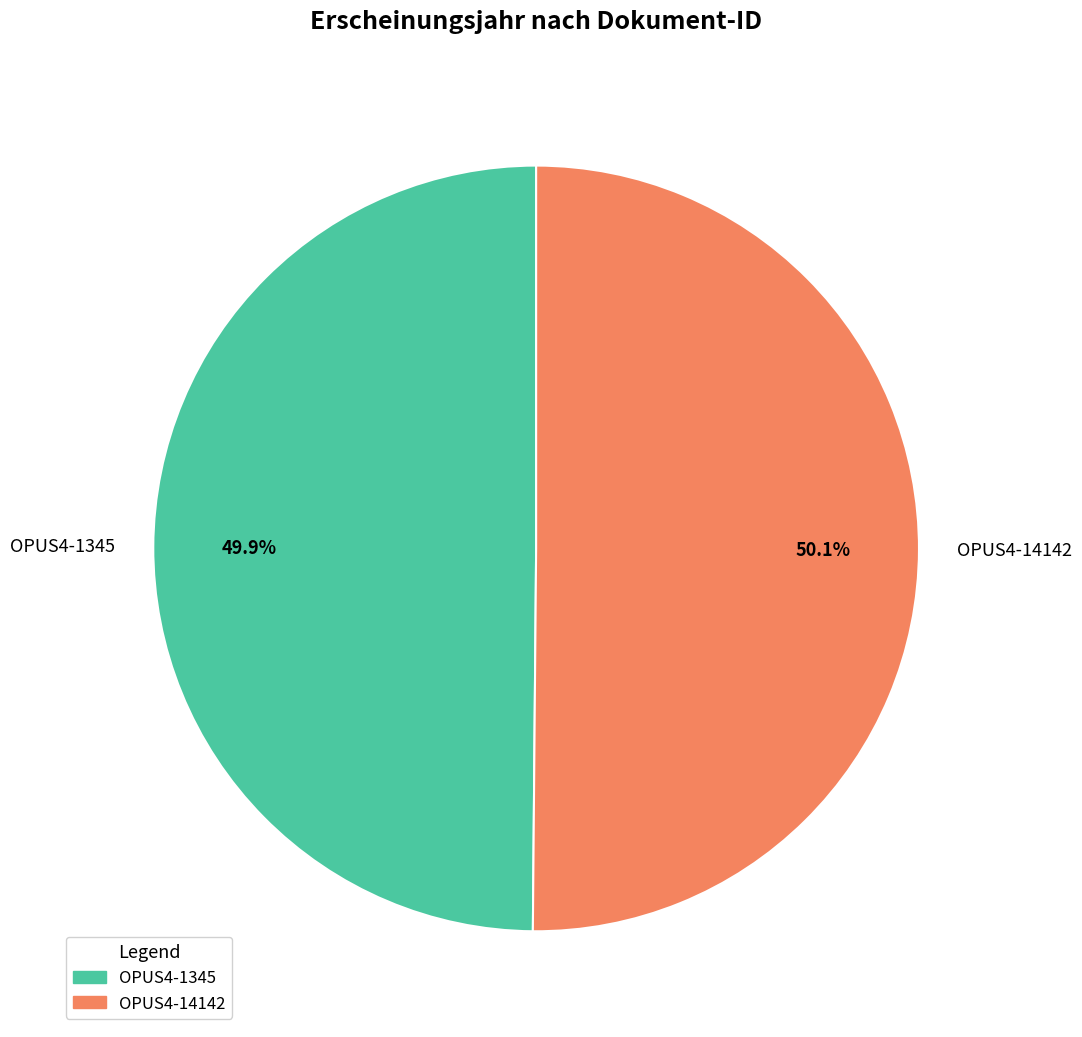

How much of the chart is everything except OPUS4-14142?

49.9%